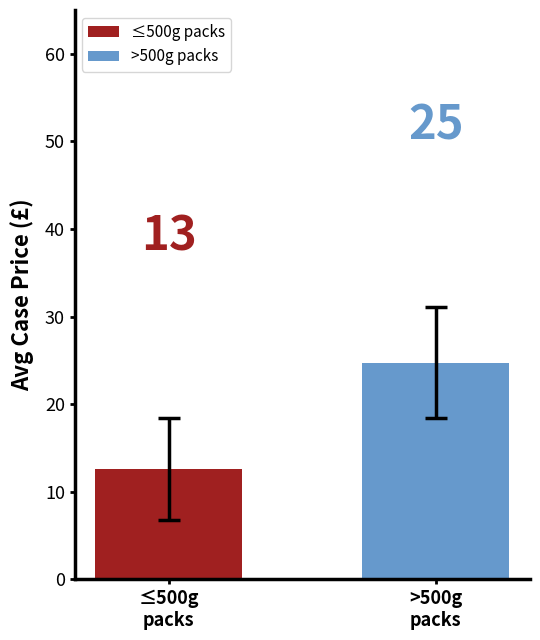

At which label is the value closest to 18?

≤500g
packs